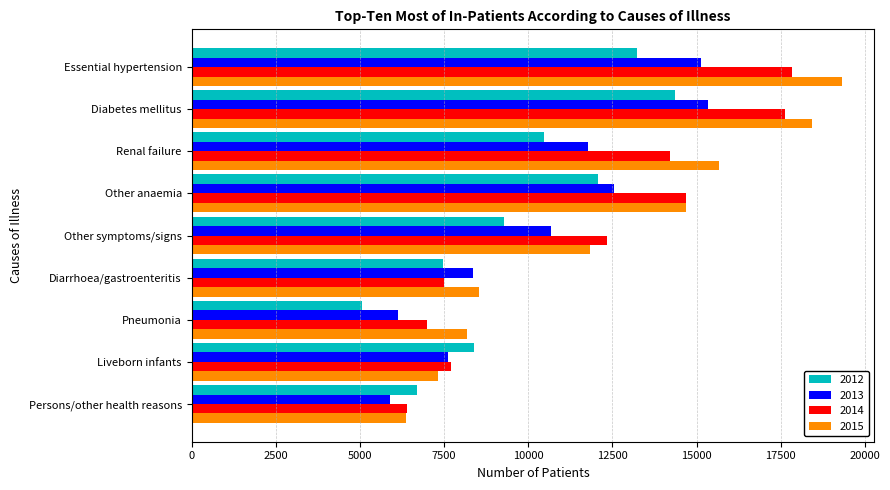

List the series in order of their peak value, lowest first.

2012, 2013, 2014, 2015